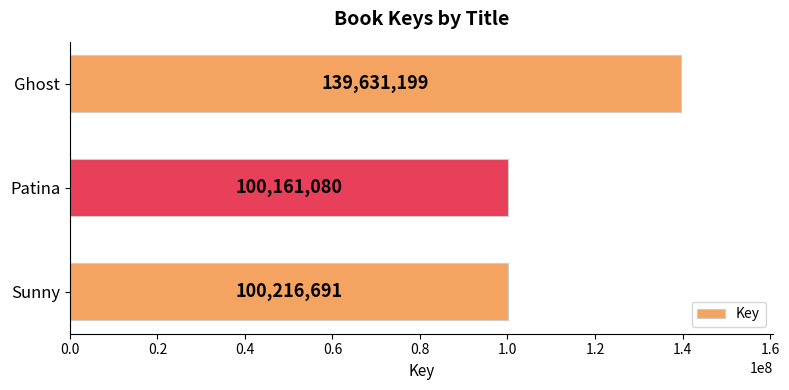

Between Sunny and Patina, which is larger?

Sunny